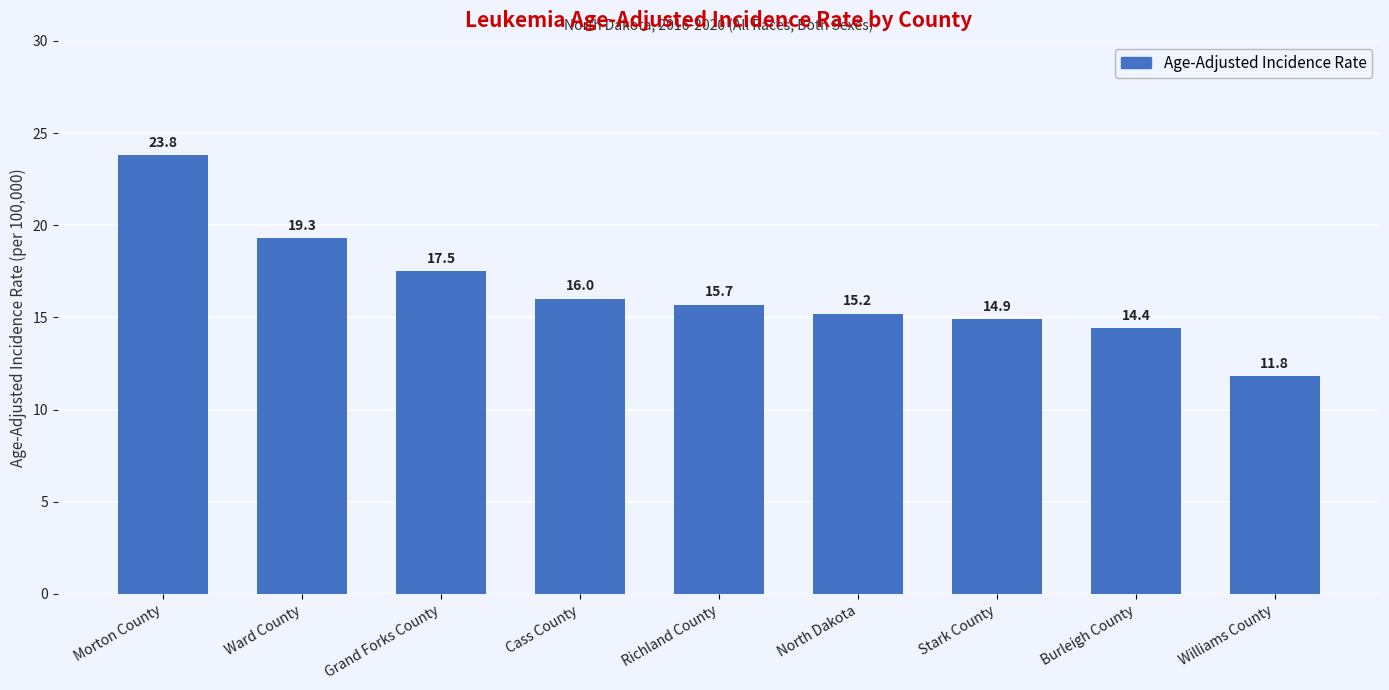

Which has a higher value, Grand Forks County or Ward County?

Ward County